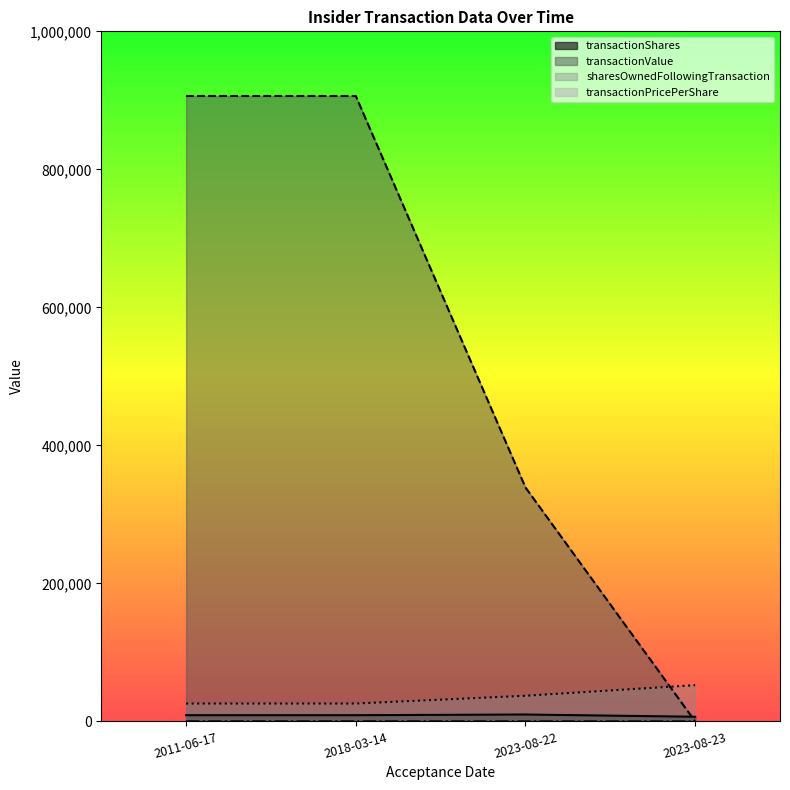

Reading left to right, extract all data points from this chart.

transactionShares: 2011-06-17=9000.0	2018-03-14=9000.0	2023-08-22=10000.0	2023-08-23=6734.0
transactionPricePerShare: 2011-06-17=100.7	2018-03-14=100.7	2023-08-22=33.9	2023-08-23=0.0
transactionValue: 2011-06-17=906300.0	2018-03-14=906300.0	2023-08-22=339008.0	2023-08-23=0.0
sharesOwnedFollowingTransaction: 2011-06-17=25911.0	2018-03-14=25911.0	2023-08-22=37160.0	2023-08-23=52551.0